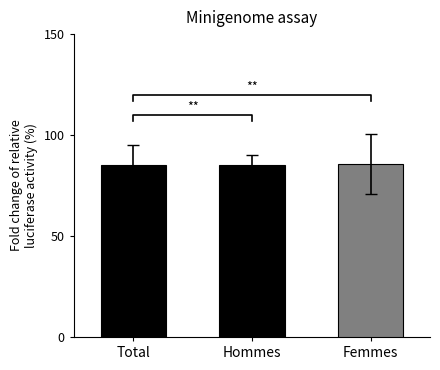

What is the value of the 2nd bar from the left?

85.0